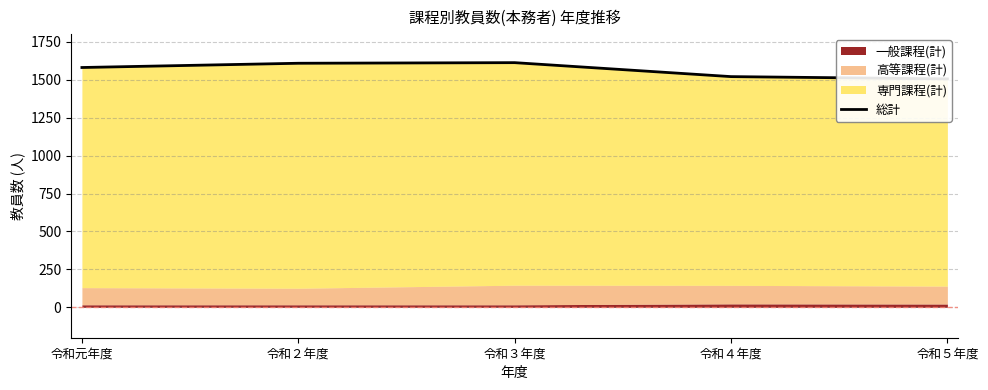

Reading left to right, transcribe all the data shown in this chart.

令和元年度=1580	令和２年度=1608	令和３年度=1612	令和４年度=1520	令和５年度=1505